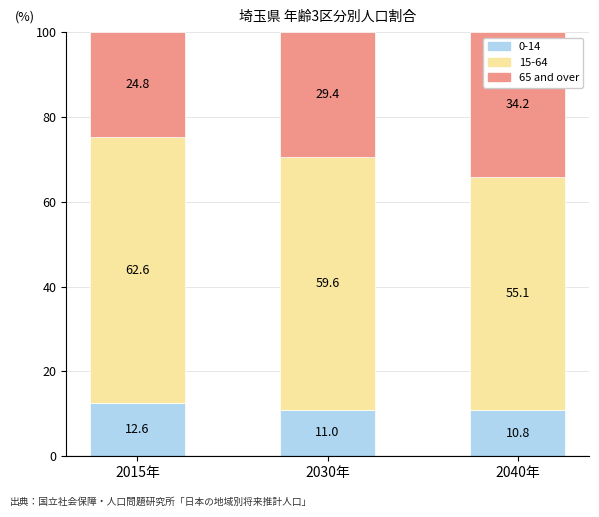

Count the number of categories in the chart.

3